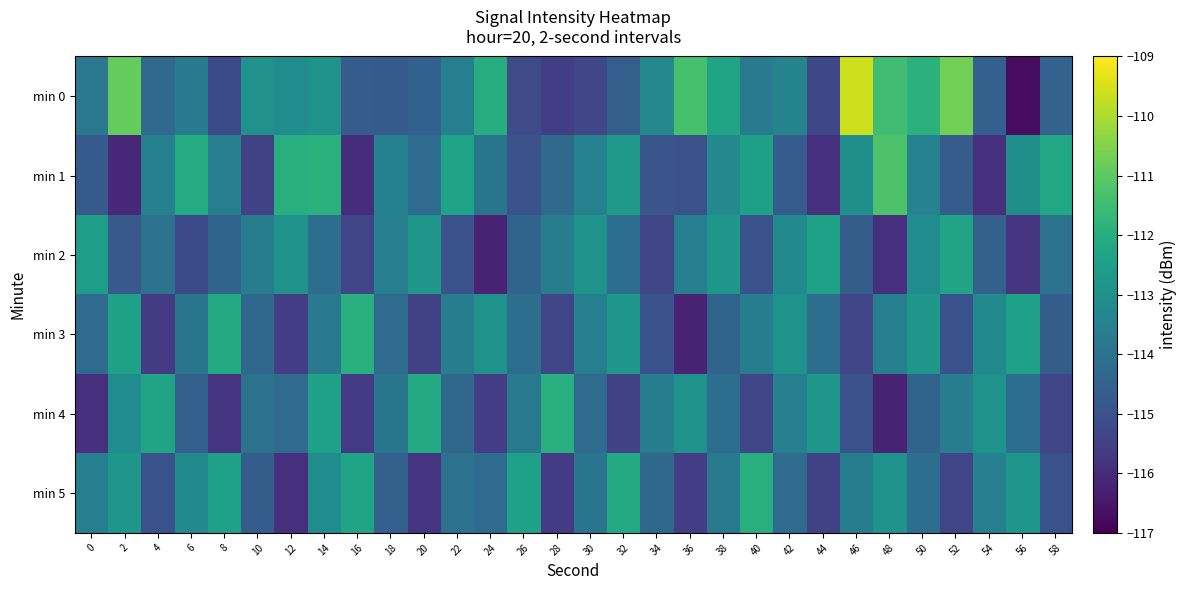

List the series in order of their peak value, lowest first.

min 2, min 3, min 4, min 5, min 1, min 0